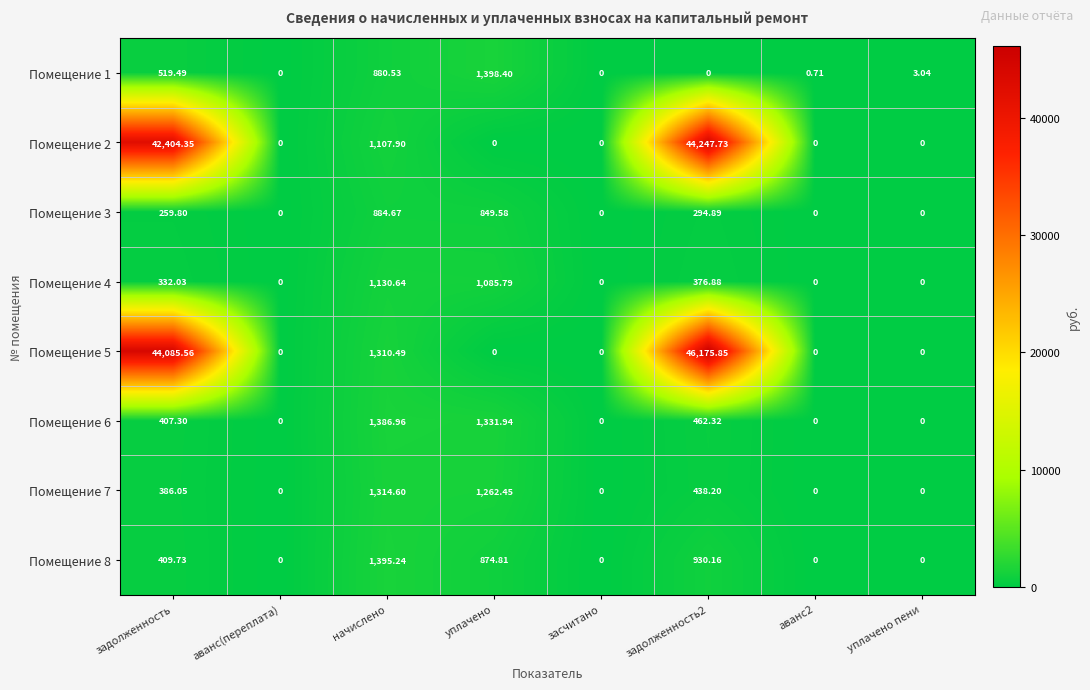

Is the value of Помещение 6 at задолженность greater than the value of Помещение 1 at начислено?

No